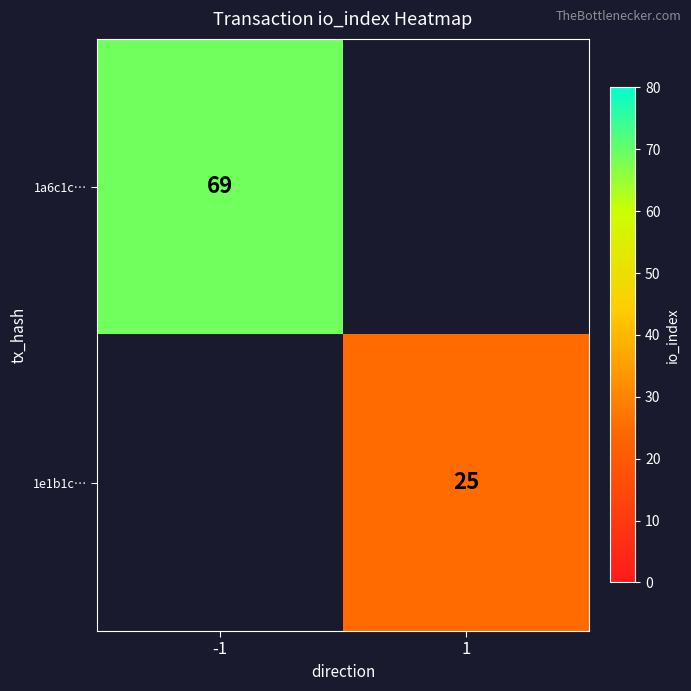

At how many categories does at least one series exceed 61?

1